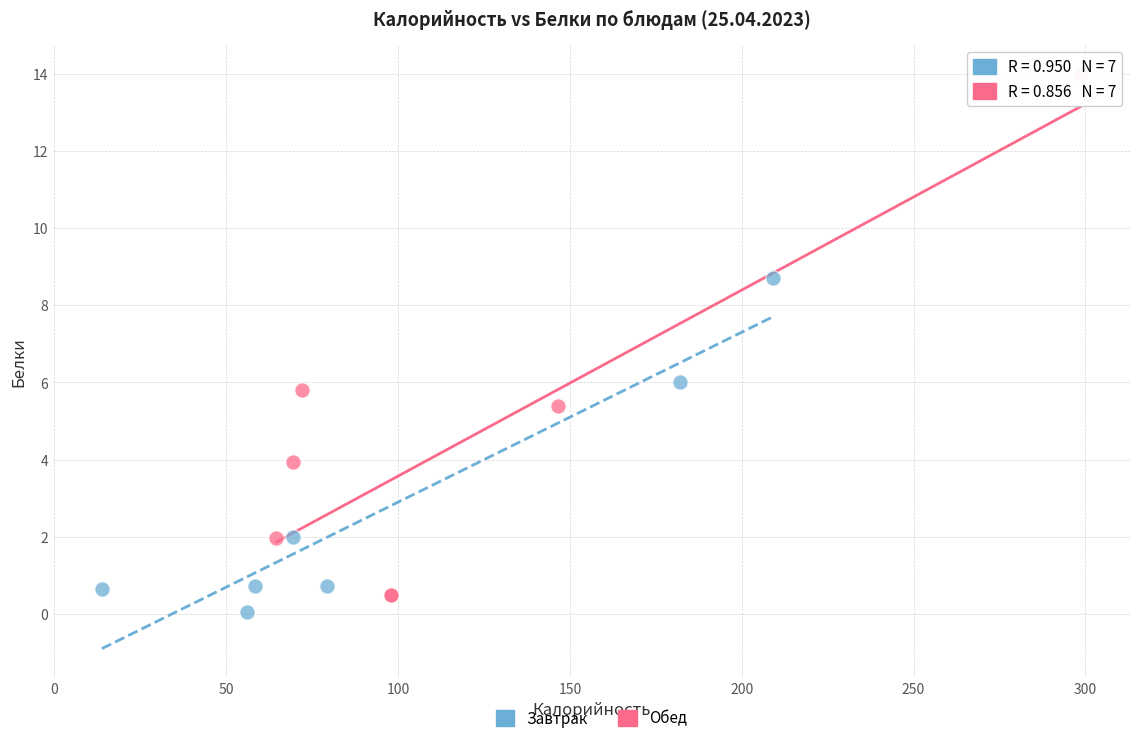

Which series contains the highest Y value?

Обед